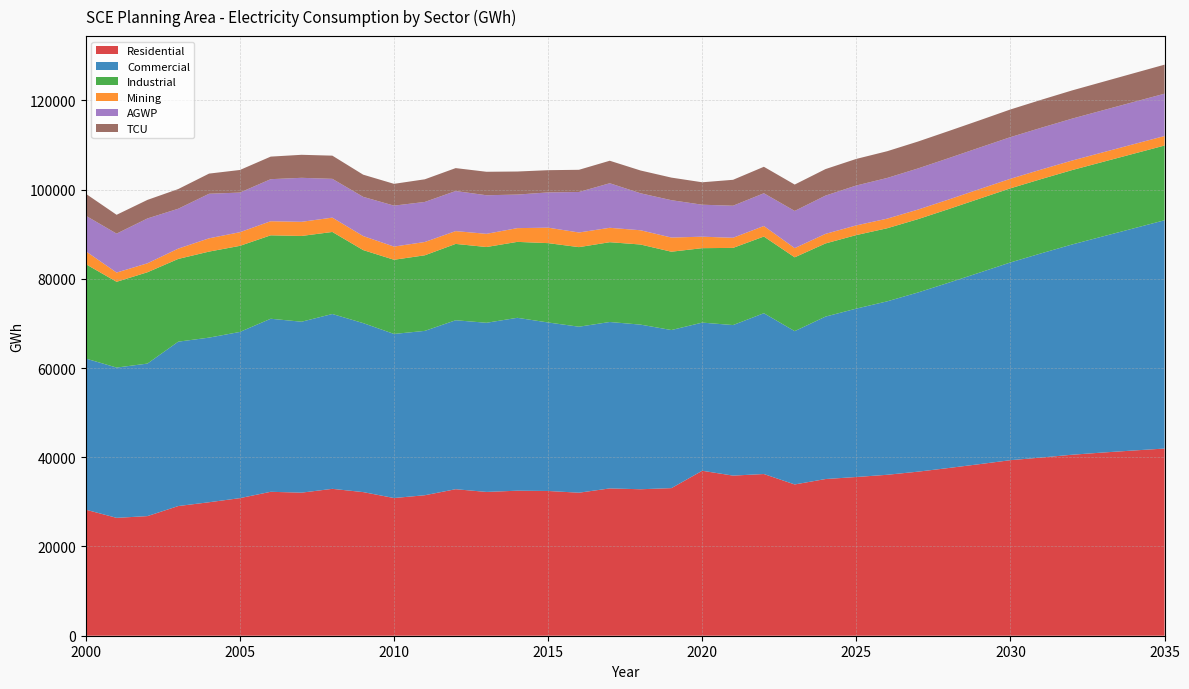

Reading left to right, transcribe all the data shown in this chart.

Residential: 28251.9	26419.8	26810.0	29065.6	29918.8	30838.9	32260.4	32068.9	32922.4	32192.7	30866.1	31489.4	32841.1	32231.2	32507.1	32443.0	32058.6	33017.3	32831.4	33082.5	36973.3	35889.7	36245.5	33907.9	35120.6	35576.6	36074.1	36773.6	37597.8	38461.8	39348.3	39938.0	40568.8	41063.6	41520.0	41957.2
Commercial: 33872.7	33685.2	34186.9	36846.7	36897.8	37253.6	38788.6	38313.4	39189.4	37880.4	36776.9	36840.1	37869.7	37913.5	38751.9	37768.9	37204.2	37303.7	36898.8	35435.3	33209.0	33743.3	36040.9	34362.7	36408.7	37747.3	38875.8	40161.6	41537.6	42929.1	44318.5	45775.4	47126.2	48443.6	49792.6	51168.3
Industrial: 21166.5	19225.0	20471.0	18544.6	19284.6	19294.3	18700.4	19221.5	18389.7	16367.9	16626.2	16940.4	17111.8	16981.2	17019.2	17784.2	17837.5	17885.6	17955.2	17555.5	16687.5	17297.1	17189.9	16547.2	16398.1	16480.7	16383.2	16438.2	16508.1	16579.0	16617.0	16645.9	16675.4	16703.6	16731.7	16747.7
Mining: 2885.2	2070.6	2009.2	2314.8	2976.1	3058.2	3157.2	3171.8	3212.9	3142.8	2956.6	2982.6	2870.7	2955.7	3081.4	3468.7	3282.1	3228.9	3194.3	3177.0	2572.4	2270.5	2358.3	2062.4	2147.1	2171.3	2149.6	2142.5	2139.7	2140.4	2137.3	2137.0	2137.5	2137.2	2136.3	2132.5
AGWP: 7965.3	8726.6	10050.0	8935.4	9987.4	8884.6	9425.7	9861.0	8692.4	8784.1	9176.9	8977.0	8982.6	8647.2	7520.4	7899.5	9077.9	9985.4	8288.2	8372.0	7164.7	7181.2	7341.5	8334.1	8577.4	8939.2	9120.2	9220.5	9275.1	9306.6	9334.8	9364.4	9394.6	9426.4	9457.2	9487.2
TCU: 4928.1	4219.5	4158.9	4411.2	4517.6	5063.4	5057.9	5158.8	5198.4	4973.5	4882.7	5075.6	5137.1	5262.7	5168.9	4983.7	4973.1	5043.3	5107.4	5062.0	5031.2	5809.9	5934.9	5910.9	5941.8	5962.7	5994.2	6031.9	6073.3	6110.1	6202.7	6264.4	6323.2	6378.5	6440.9	6506.9